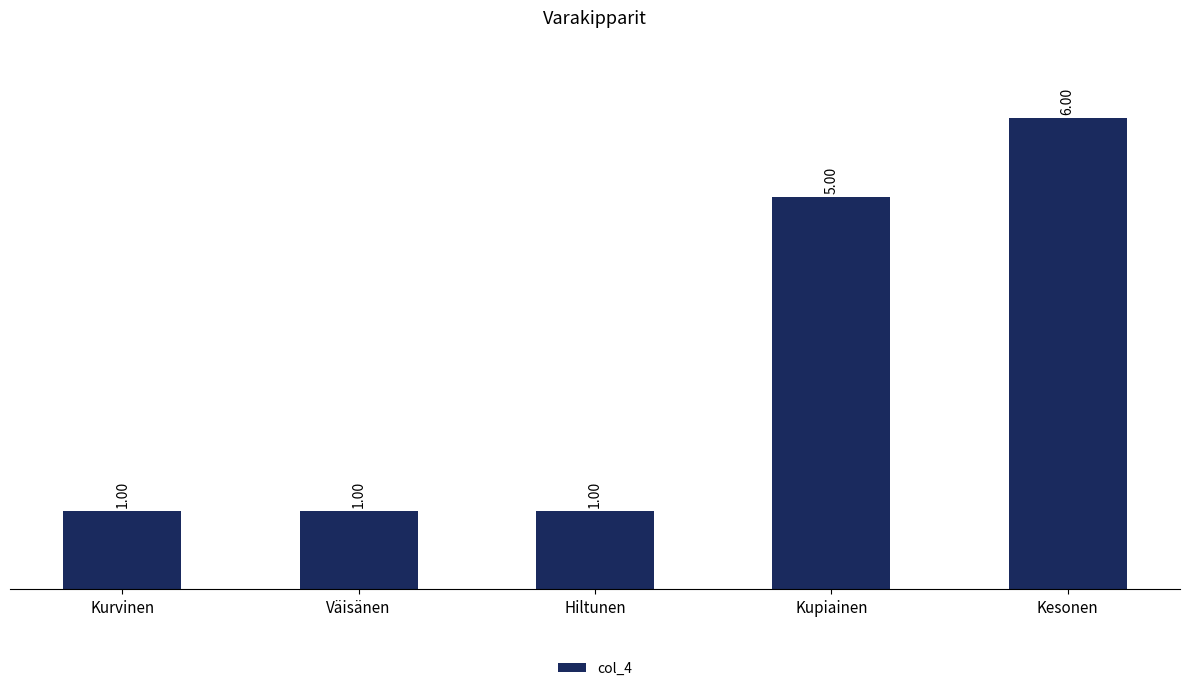

What is the greatest value displayed?

6